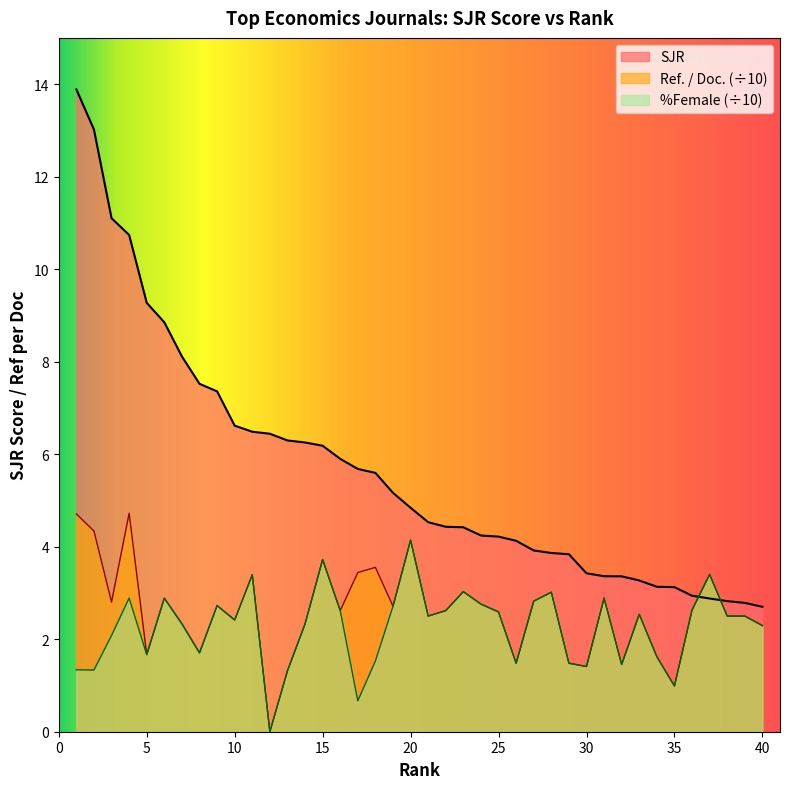

What is the spread (max minus min) of values at 37?

0.5